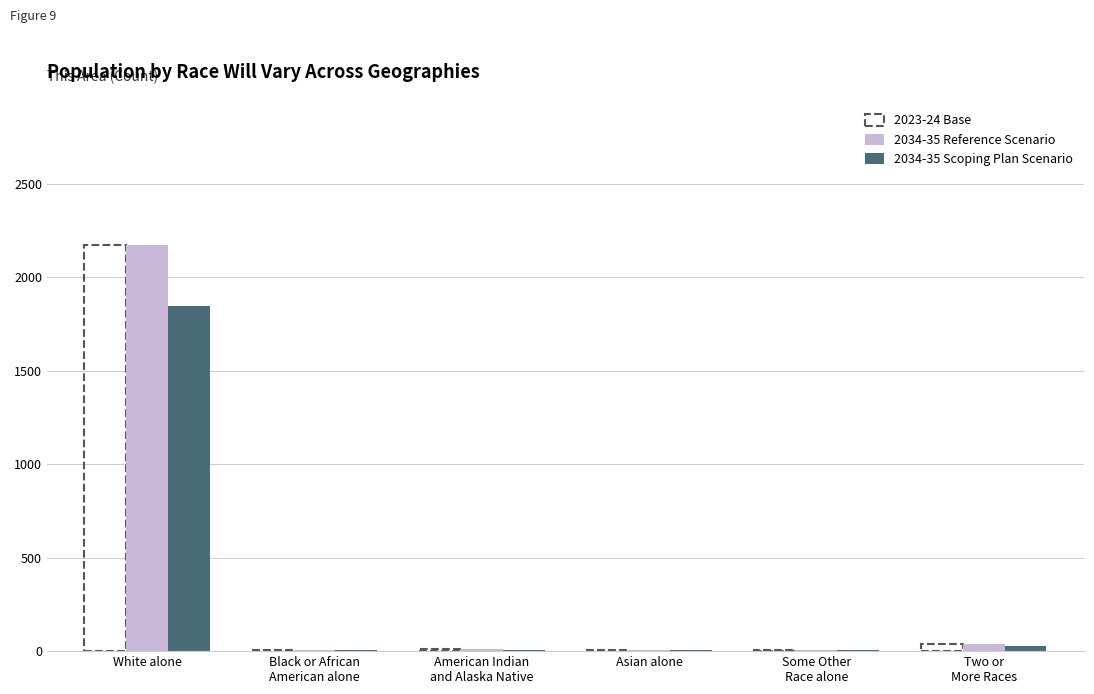

What is the sum of the 2034-35 Reference Scenario values at Some Other
Race alone and White alone?

2176